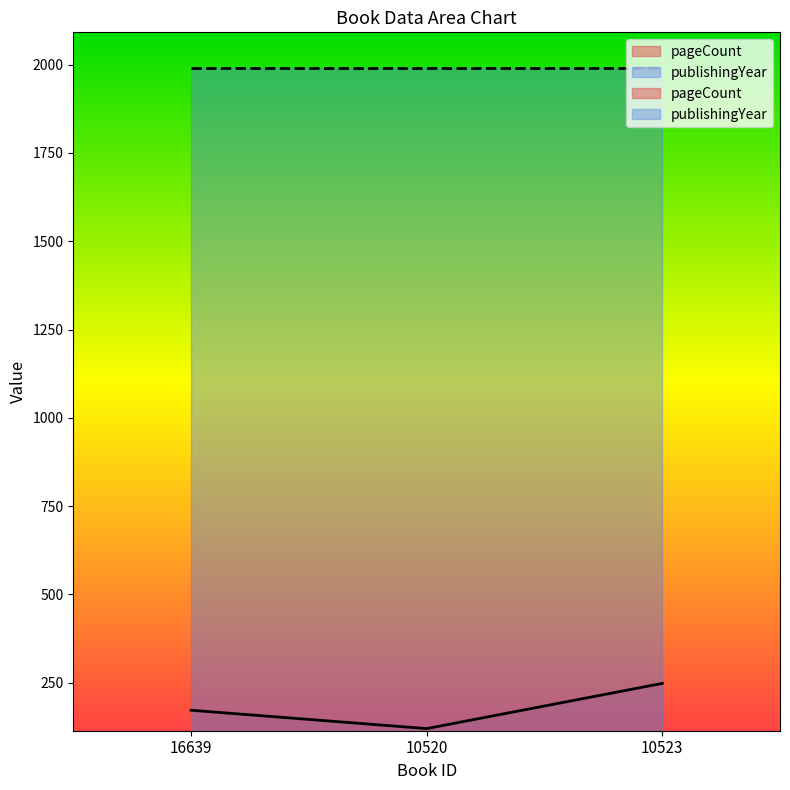

What is the sum of all values?

540